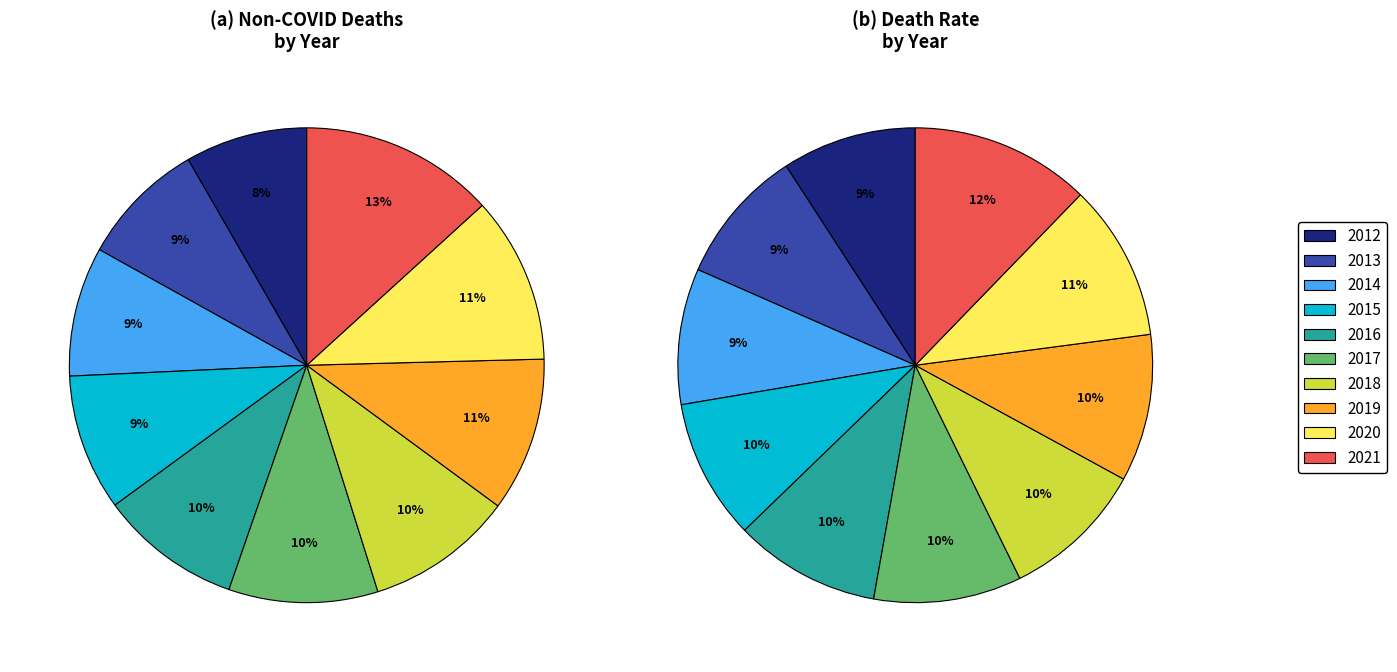

Between 5 and 2, which is larger?

5